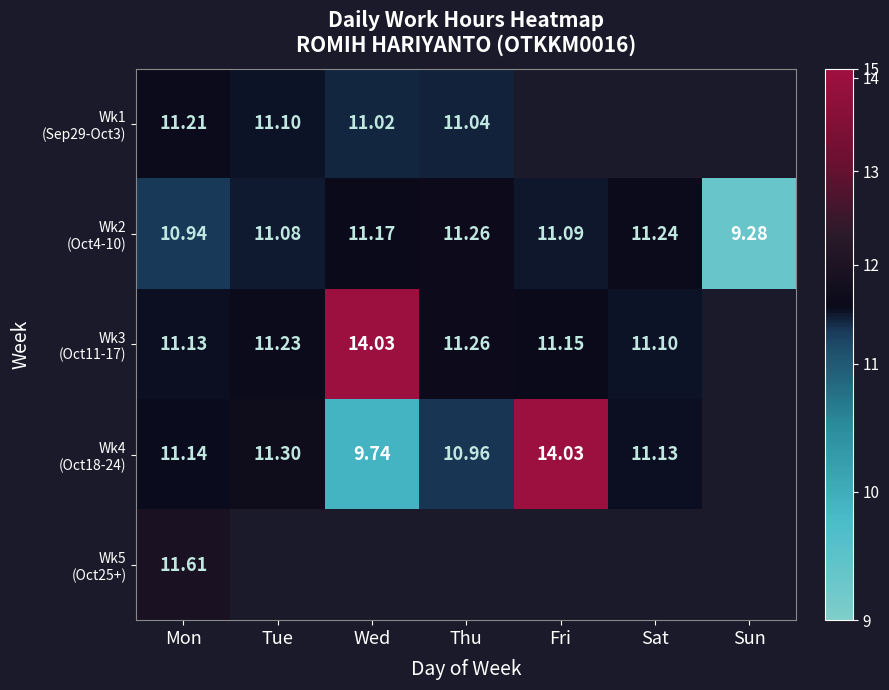

How many distinct data groups are displayed?

5